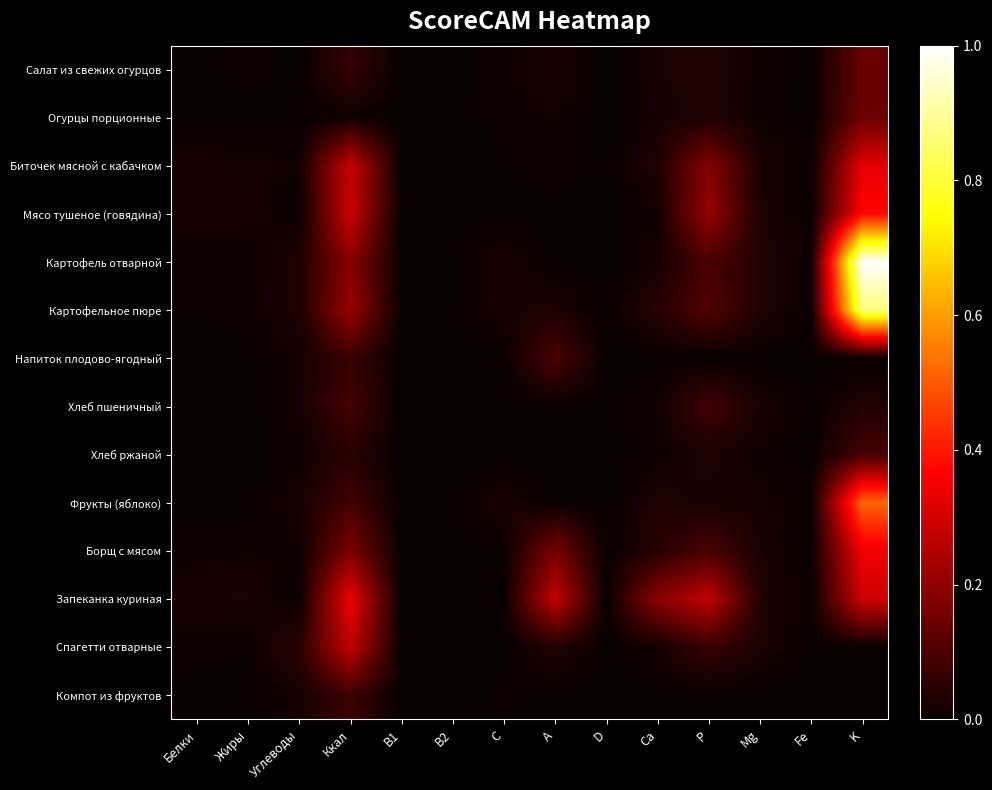

Reading left to right, transcribe all the data shown in this chart.

Салат из свежих огурцов: Белки=0.0	Жиры=0.0	Углеводы=0.0	Ккал=0.1	B1=0.0	B2=0.0	C=0.0	A=0.0	D=0.0	Ca=0.0	P=0.0	Mg=0.0	Fe=0.0	K=0.1
Огурцы порционные: Белки=0.0	Жиры=0.0	Углеводы=0.0	Ккал=0.0	B1=0.0	B2=0.0	C=0.0	A=0.0	D=0.0	Ca=0.0	P=0.0	Mg=0.0	Fe=0.0	K=0.1
Биточек мясной с кабачком: Белки=0.0	Жиры=0.0	Углеводы=0.0	Ккал=0.3	B1=0.0	B2=0.0	C=0.0	A=0.0	D=0.0	Ca=0.0	P=0.2	Mg=0.0	Fe=0.0	K=0.3
Мясо тушеное (говядина): Белки=0.0	Жиры=0.0	Углеводы=0.0	Ккал=0.3	B1=0.0	B2=0.0	C=0.0	A=0.0	D=0.0	Ca=0.0	P=0.2	Mg=0.0	Fe=0.0	K=0.4
Картофель отварной: Белки=0.0	Жиры=0.0	Углеводы=0.0	Ккал=0.2	B1=0.0	B2=0.0	C=0.0	A=0.0	D=0.0	Ca=0.0	P=0.1	Mg=0.0	Fe=0.0	K=1.0
Картофельное пюре: Белки=0.0	Жиры=0.0	Углеводы=0.0	Ккал=0.2	B1=0.0	B2=0.0	C=0.0	A=0.0	D=0.0	Ca=0.0	P=0.1	Mg=0.0	Fe=0.0	K=0.9
Напиток плодово-ягодный: Белки=0.0	Жиры=0.0	Углеводы=0.0	Ккал=0.1	B1=0.0	B2=0.0	C=0.0	A=0.1	D=0.0	Ca=0.0	P=0.0	Mg=0.0	Fe=0.0	K=0.0
Хлеб пшеничный: Белки=0.0	Жиры=0.0	Углеводы=0.0	Ккал=0.1	B1=0.0	B2=0.0	C=0.0	A=0.0	D=0.0	Ca=0.0	P=0.1	Mg=0.0	Fe=0.0	K=0.0
Хлеб ржаной: Белки=0.0	Жиры=0.0	Углеводы=0.0	Ккал=0.0	B1=0.0	B2=0.0	C=0.0	A=0.0	D=0.0	Ca=0.0	P=0.0	Mg=0.0	Fe=0.0	K=0.1
Фрукты (яблоко): Белки=0.0	Жиры=0.0	Углеводы=0.0	Ккал=0.1	B1=0.0	B2=0.0	C=0.0	A=0.0	D=0.0	Ca=0.0	P=0.0	Mg=0.0	Fe=0.0	K=0.5
Борщ с мясом: Белки=0.0	Жиры=0.0	Углеводы=0.0	Ккал=0.2	B1=0.0	B2=0.0	C=0.0	A=0.2	D=0.0	Ca=0.0	P=0.1	Mg=0.0	Fe=0.0	K=0.3
Запеканка куриная: Белки=0.0	Жиры=0.0	Углеводы=0.0	Ккал=0.3	B1=0.0	B2=0.0	C=0.0	A=0.3	D=0.0	Ca=0.2	P=0.3	Mg=0.0	Fe=0.0	K=0.3
Спагетти отварные: Белки=0.0	Жиры=0.0	Углеводы=0.0	Ккал=0.3	B1=0.0	B2=0.0	C=0.0	A=0.0	D=0.0	Ca=0.0	P=0.1	Mg=0.0	Fe=0.0	K=0.0
Компот из фруктов: Белки=0.0	Жиры=0.0	Углеводы=0.0	Ккал=0.1	B1=0.0	B2=0.0	C=0.0	A=0.0	D=0.0	Ca=0.0	P=0.0	Mg=0.0	Fe=0.0	K=0.0